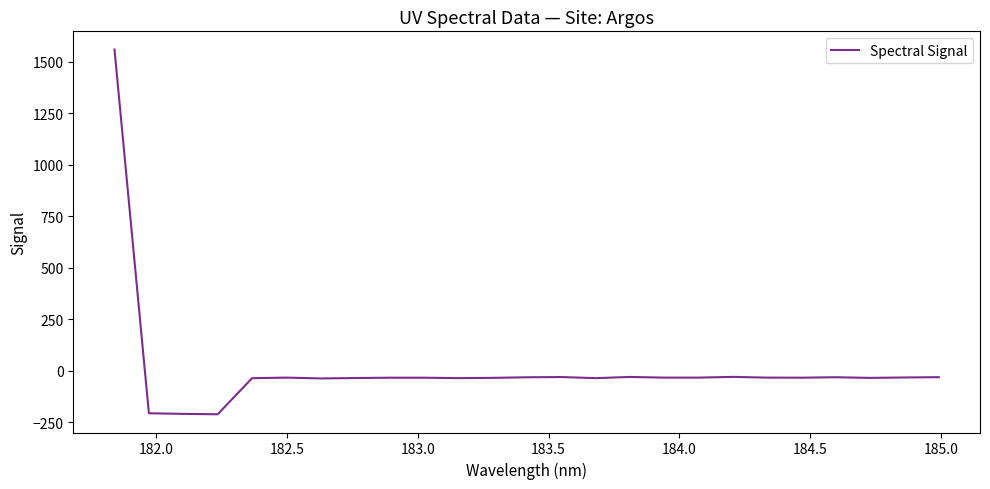

What is the smallest value displayed?

-212.3